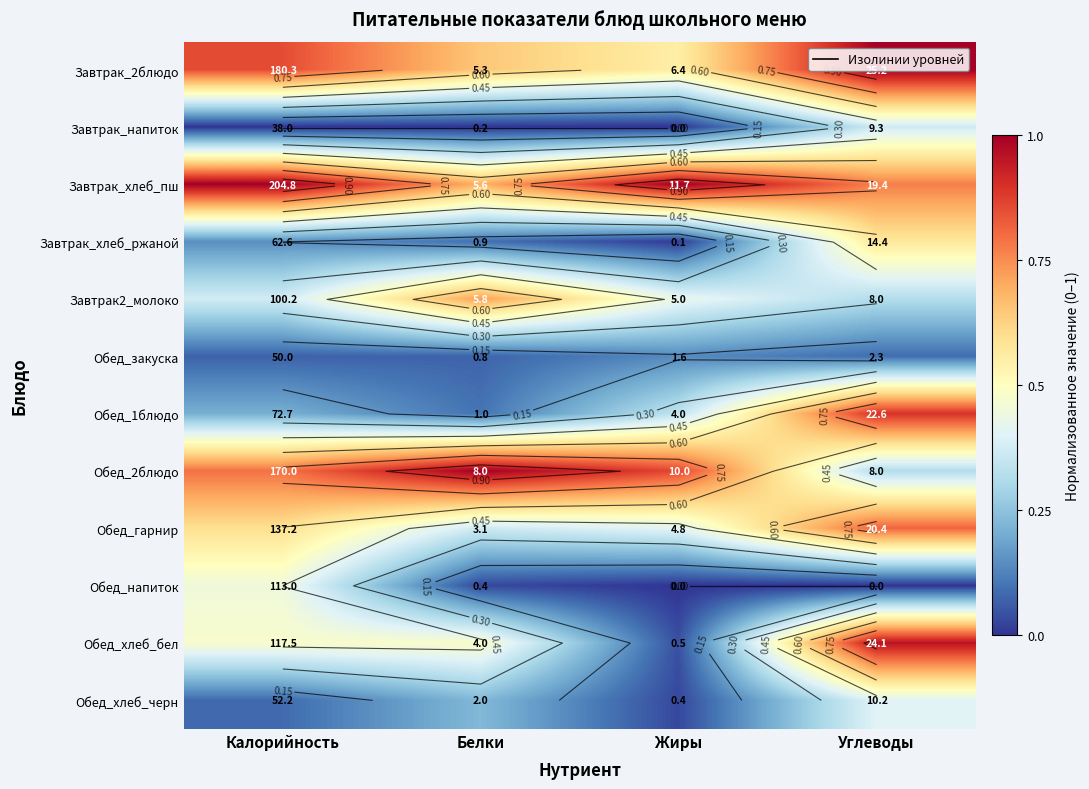

At Калорийность, list the series in order from largest to smallest.

Завтрак_хлеб_пш, Завтрак_2блюдо, Обед_2блюдо, Обед_гарнир, Обед_хлеб_бел, Обед_напиток, Завтрак2_молоко, Обед_1блюдо, Завтрак_хлеб_ржаной, Обед_хлеб_черн, Обед_закуска, Завтрак_напиток